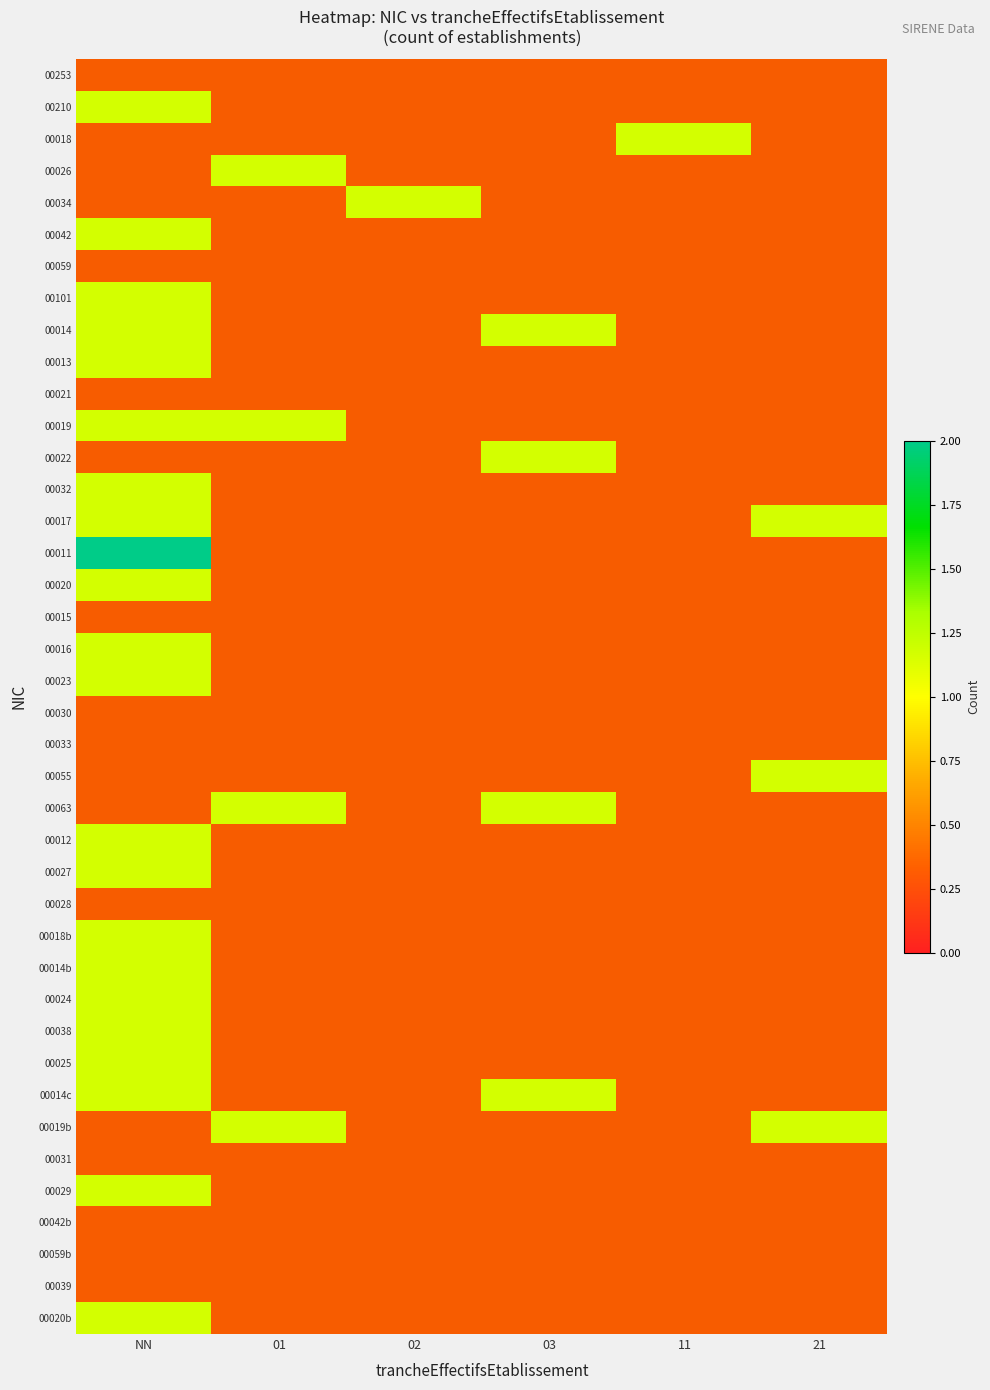

Rank the series at 03 from lowest to highest value.

00253, 00210, 00018, 00026, 00034, 00042, 00059, 00101, 00013, 00021, 00019, 00032, 00017, 00011, 00020, 00015, 00016, 00023, 00030, 00033, 00055, 00012, 00027, 00028, 00018b, 00014b, 00024, 00038, 00025, 00019b, 00031, 00029, 00042b, 00059b, 00039, 00020b, 00014, 00022, 00063, 00014c